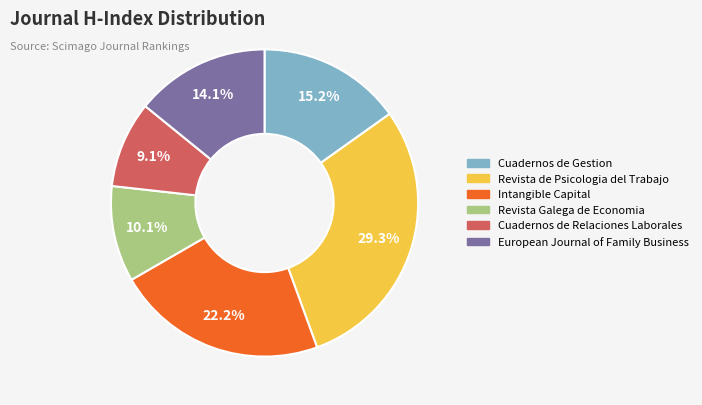

To the nearest percent, what portion does Revista de Psicologia del Trabajo represent?

29%